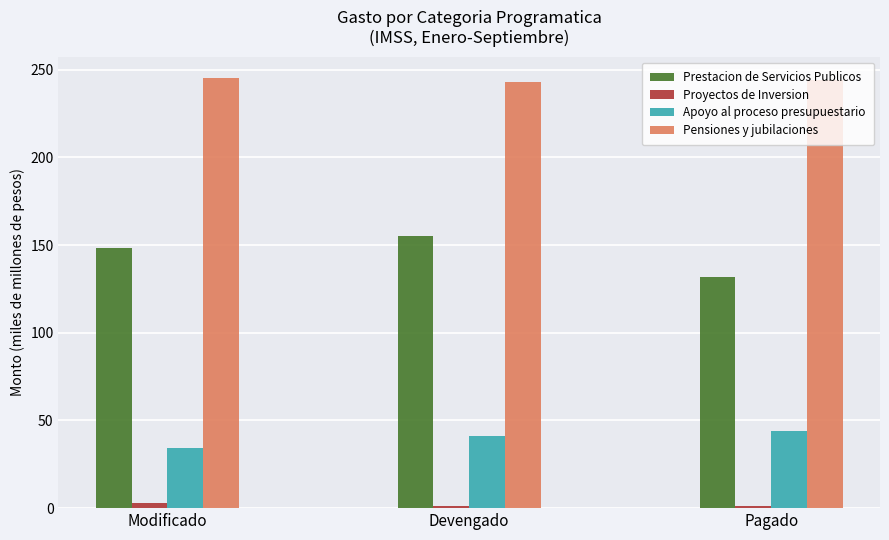

At which label is Prestacion de Servicios Publicos closest to 143?

Modificado